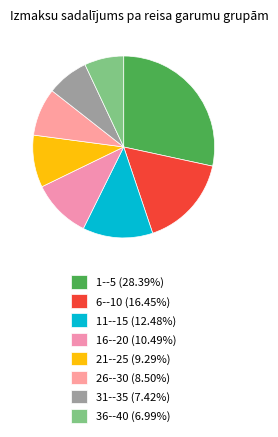

To the nearest percent, what percentage of the pie is 11--15?

12%